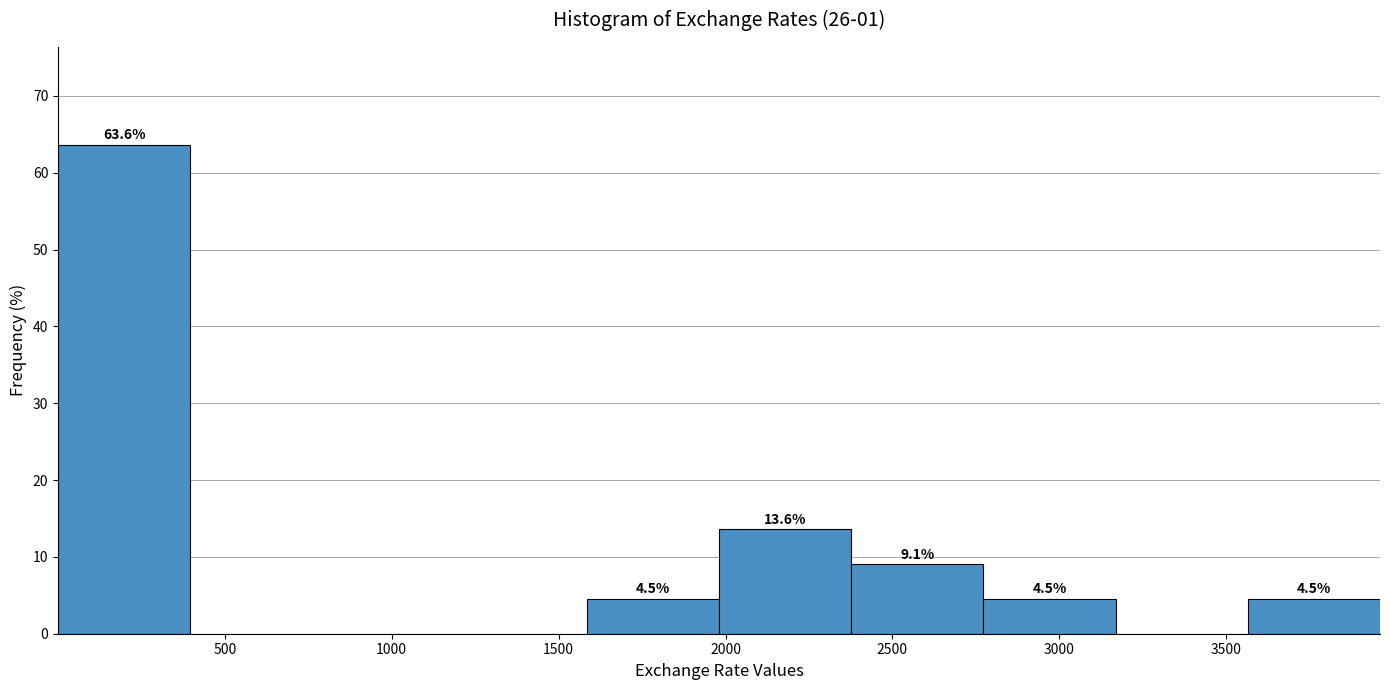

Which range on the x-axis has the tallest bar?

0 to 400